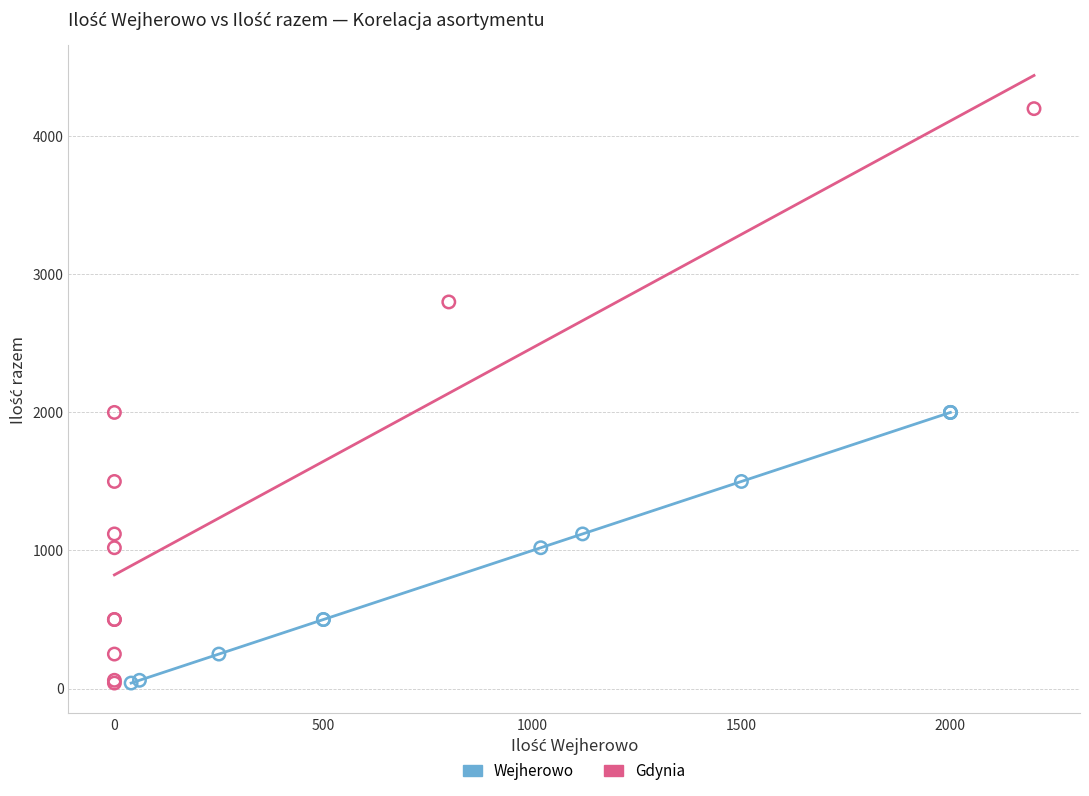

What are all the series names shown in the legend?

Wejherowo, Gdynia